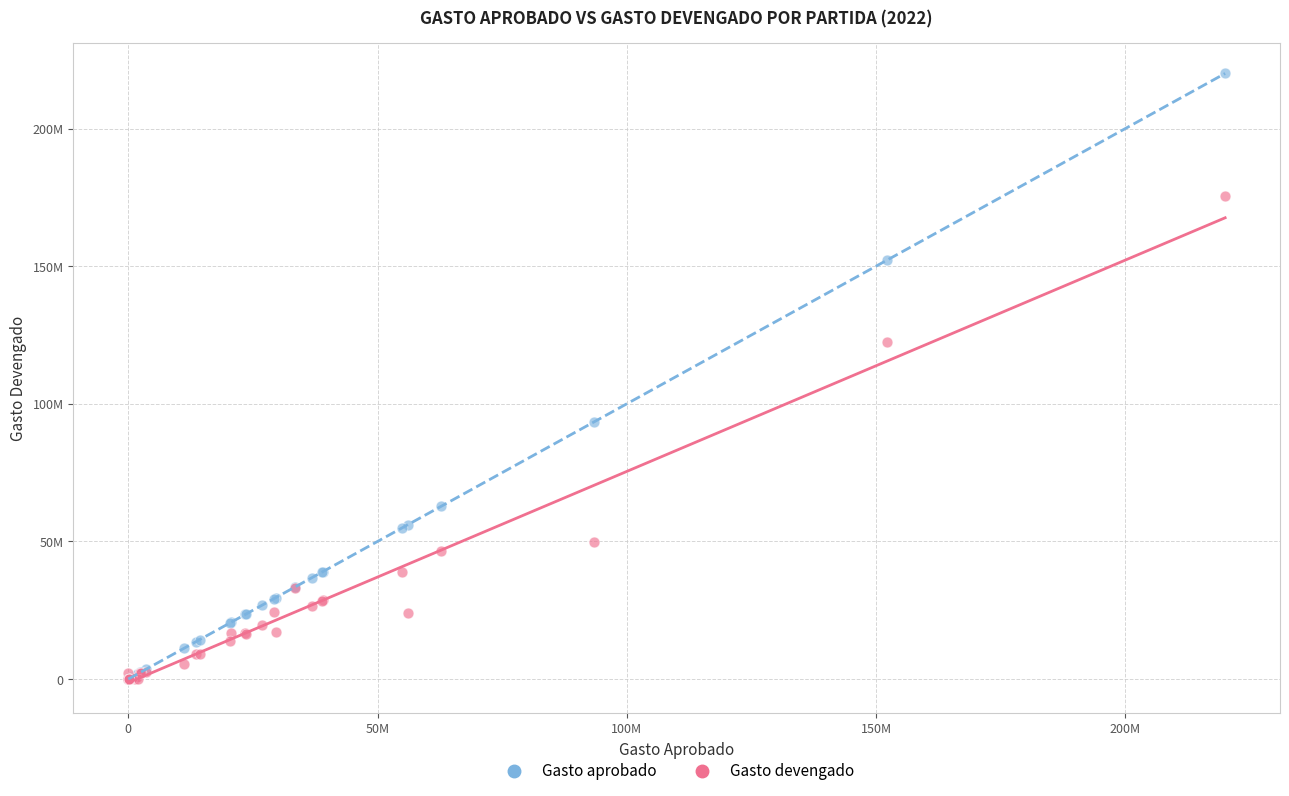

What are all the series names shown in the legend?

Gasto aprobado, Gasto devengado